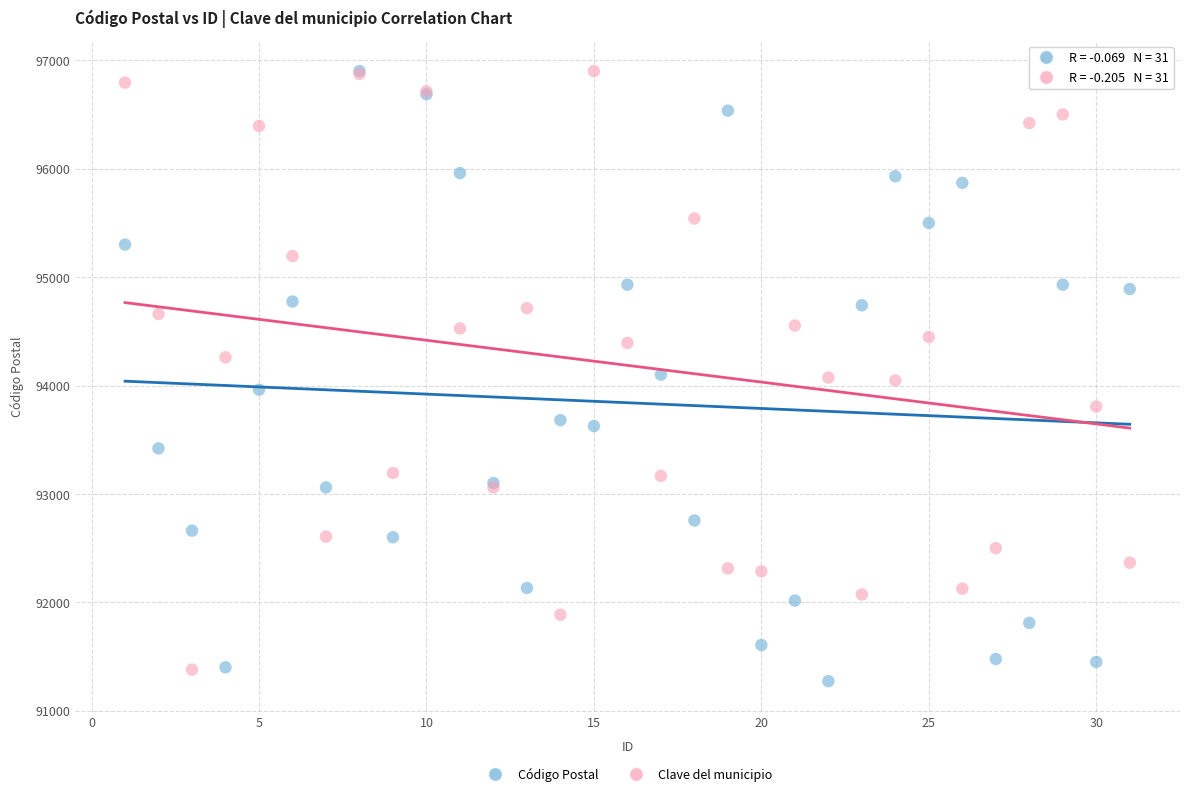

What are all the series names shown in the legend?

Código Postal, Clave del municipio